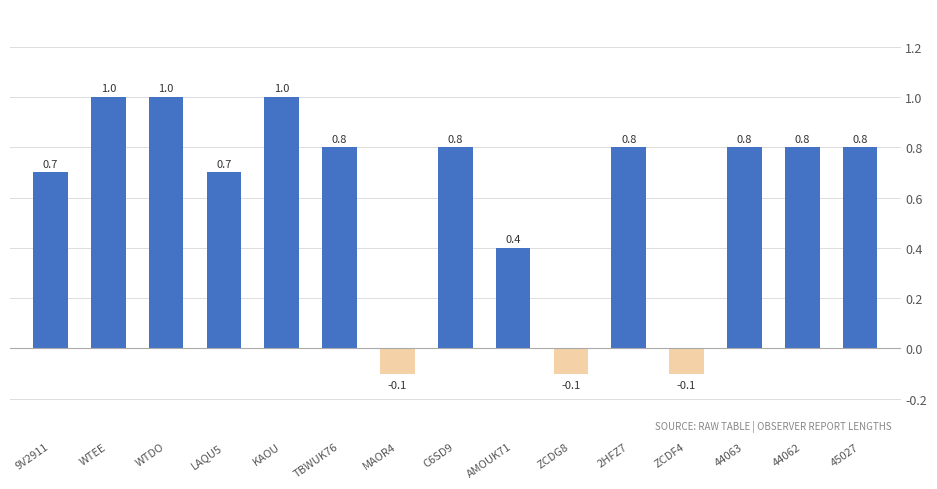

How many bars are there in total?

15